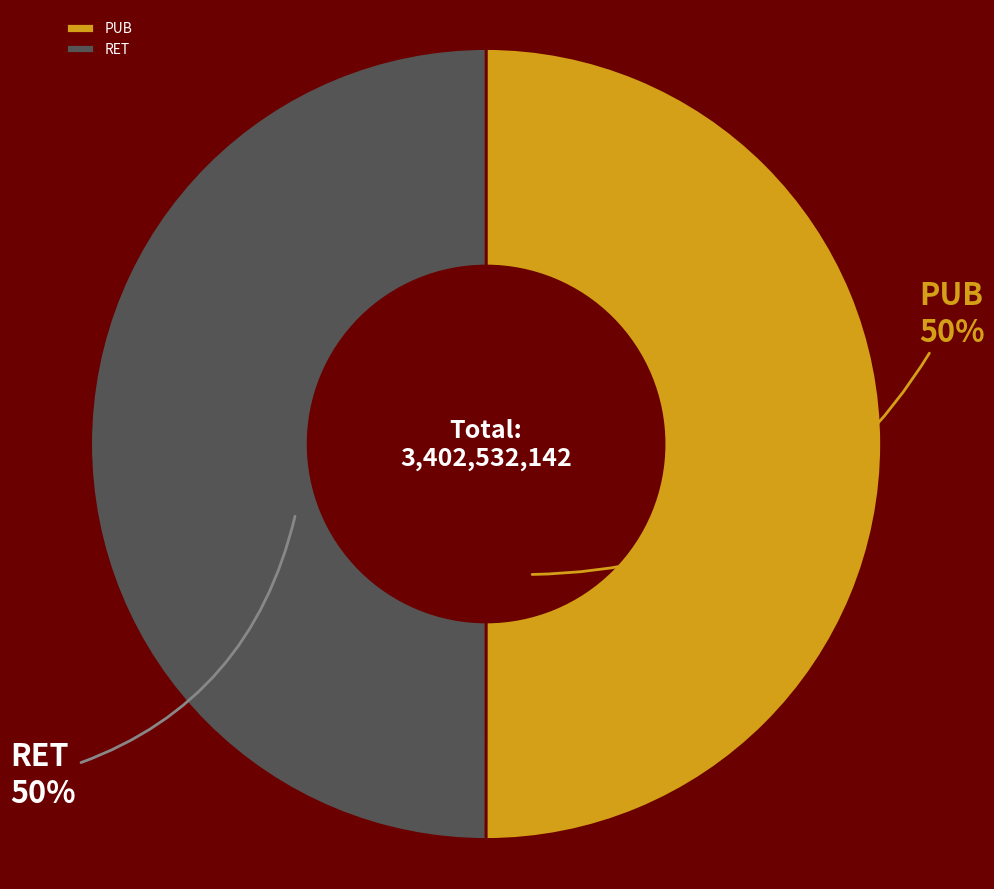

The RET slice represents 50% of the pie. True or false?

True